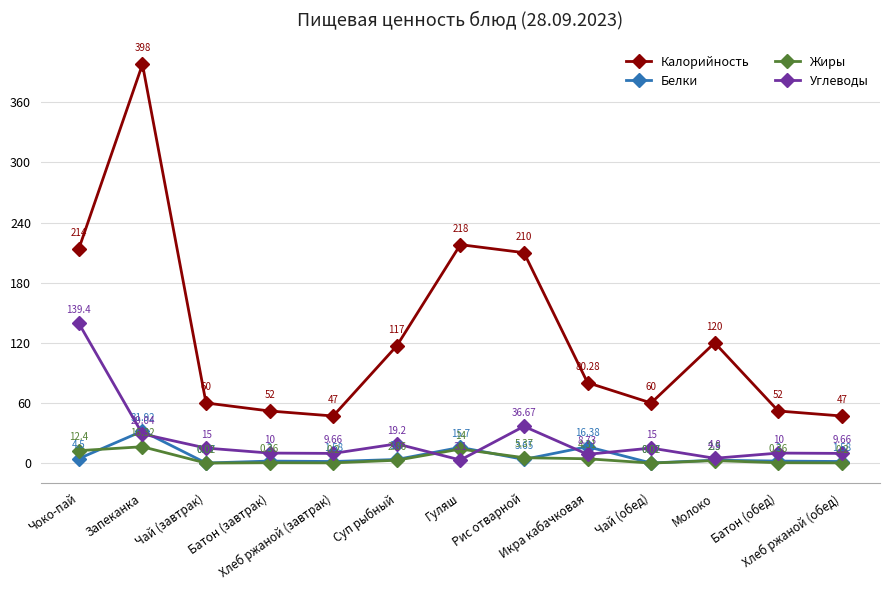

True or false: Углеводы has a value of 9.7 at Хлеб ржаной (завтрак).

True